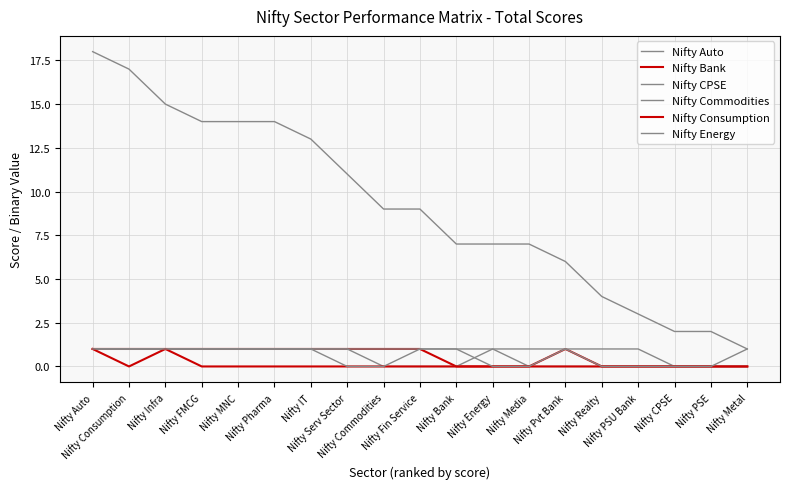

Does the chart have visible grid lines?

Yes